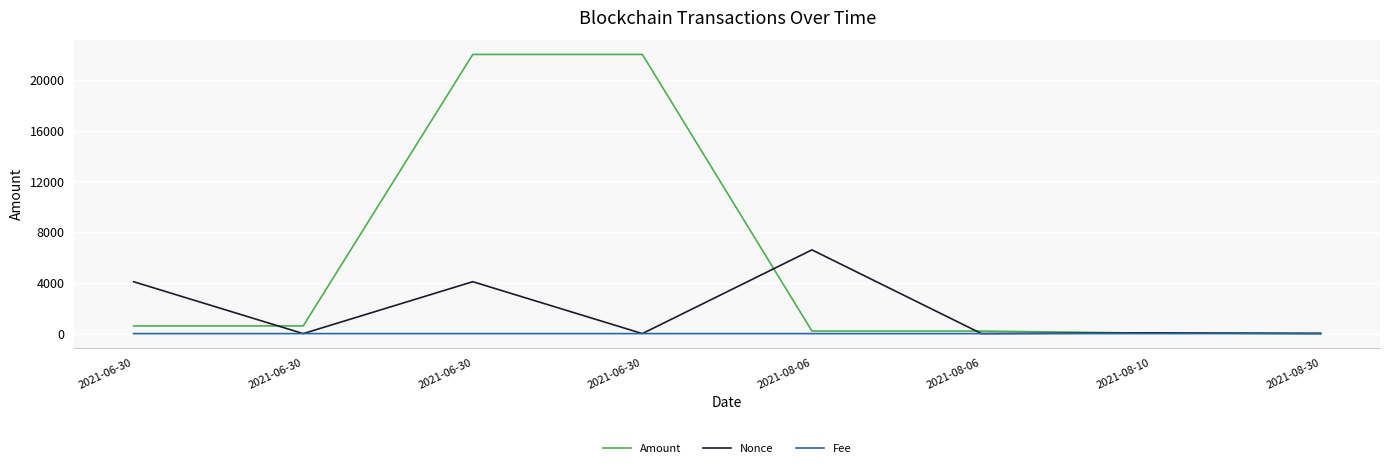

At which category does Fee reach its first local peak?

2021-08-10